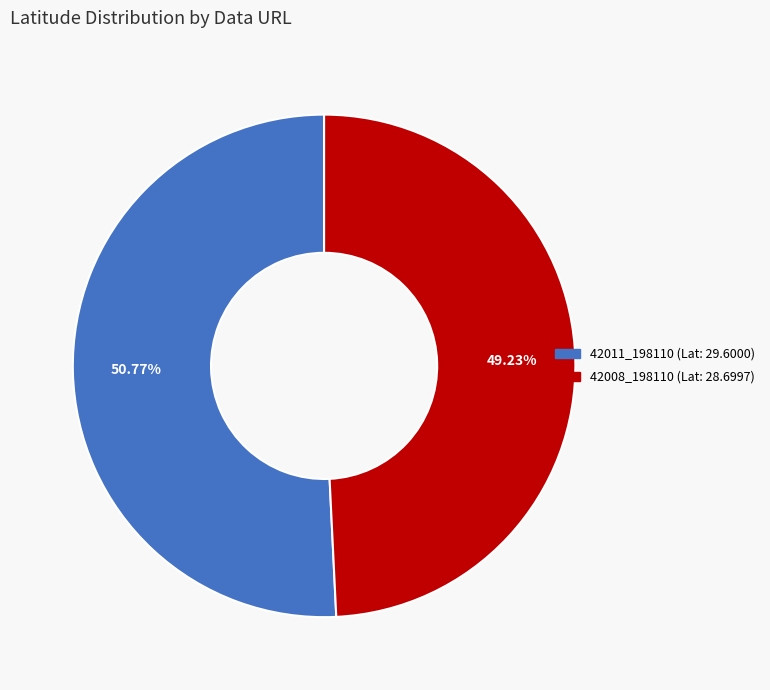

Is there a majority slice in this chart?

Yes